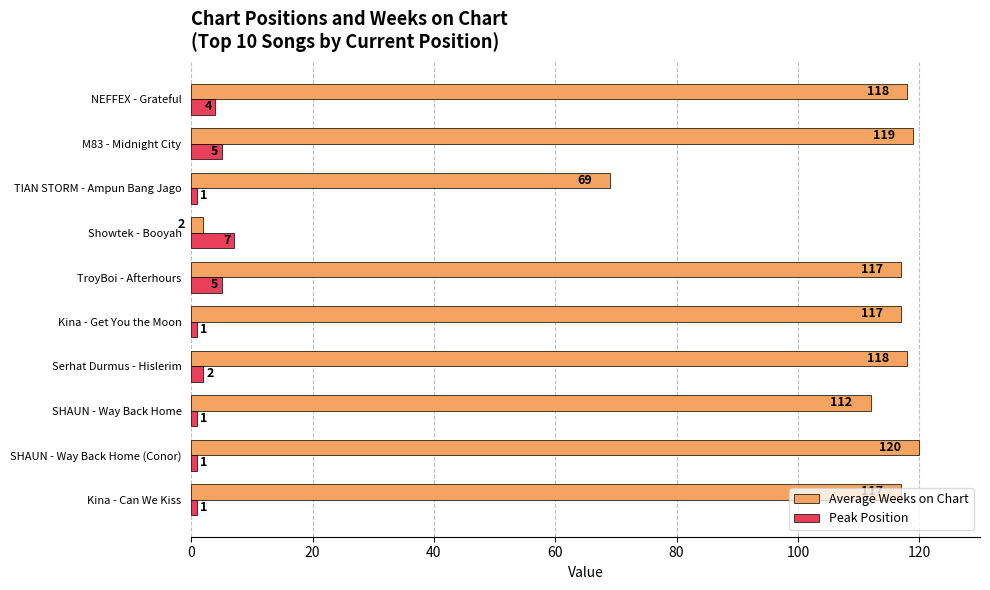

At which label does Average Weeks on Chart reach its peak?

SHAUN - Way Back Home (Conor)